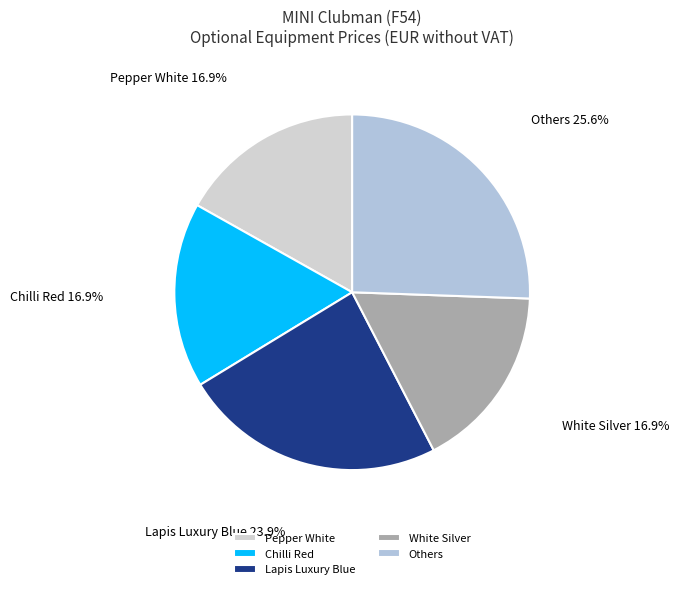

Combined, do Chilli Red and Pepper White account for over 50%?

No